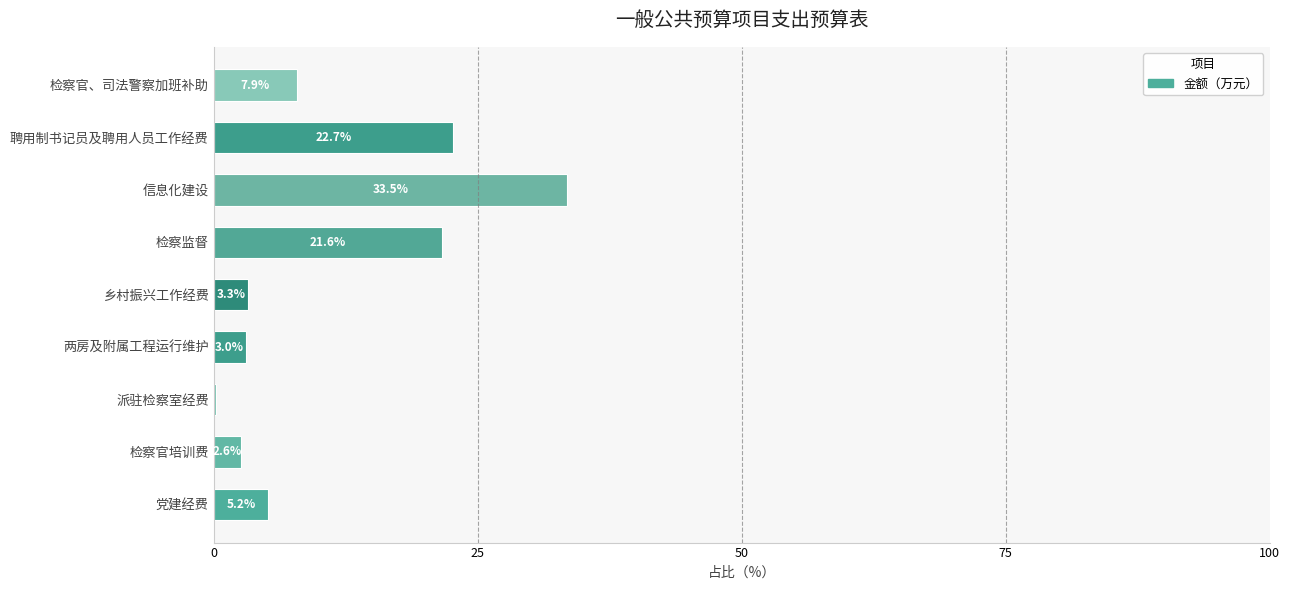

Where is the data nearest to the value 16?

检察监督